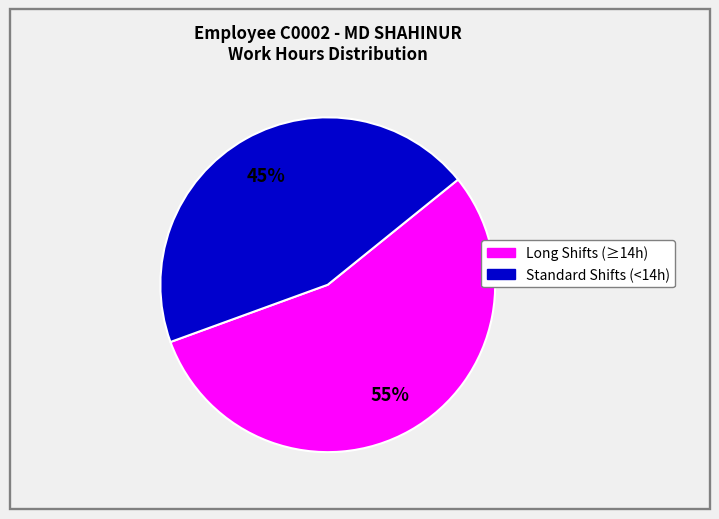

How many slices are in this pie chart?

2